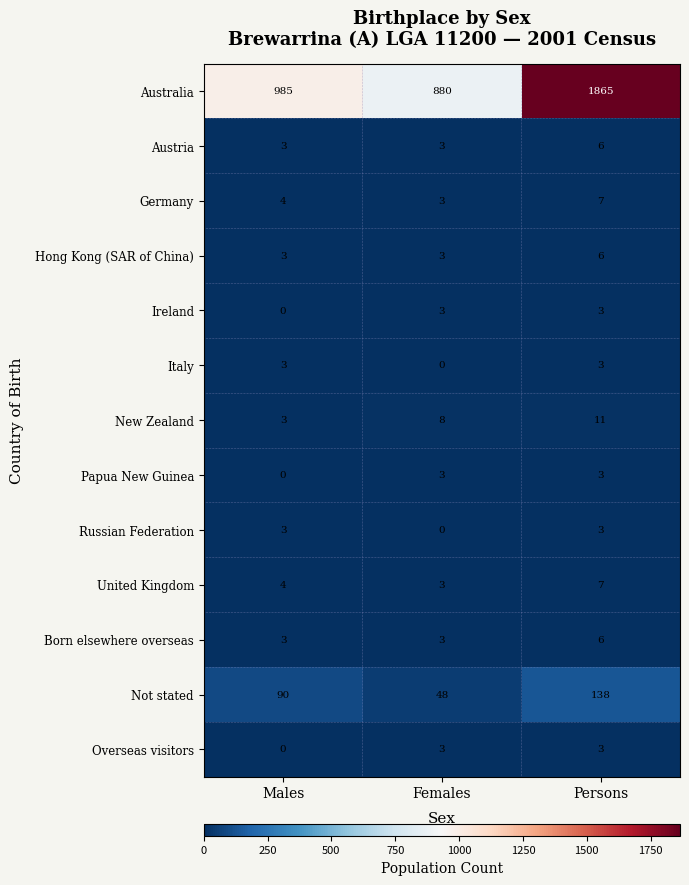

What is the spread (max minus min) of values at Persons?

1862